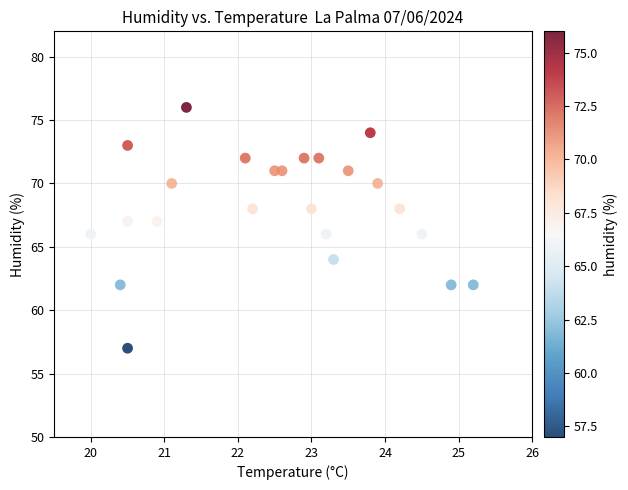

What is the range of Y values (max minus min)?

19